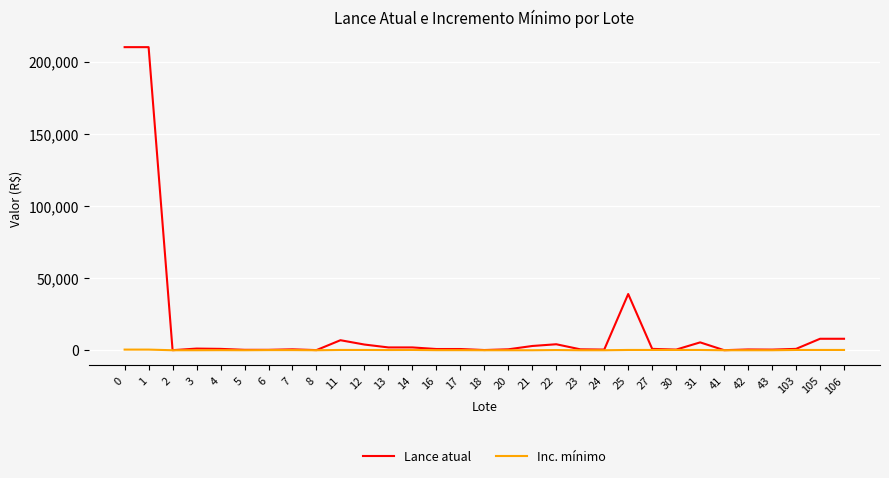

What is the average value of the Inc. mínimo series?

165